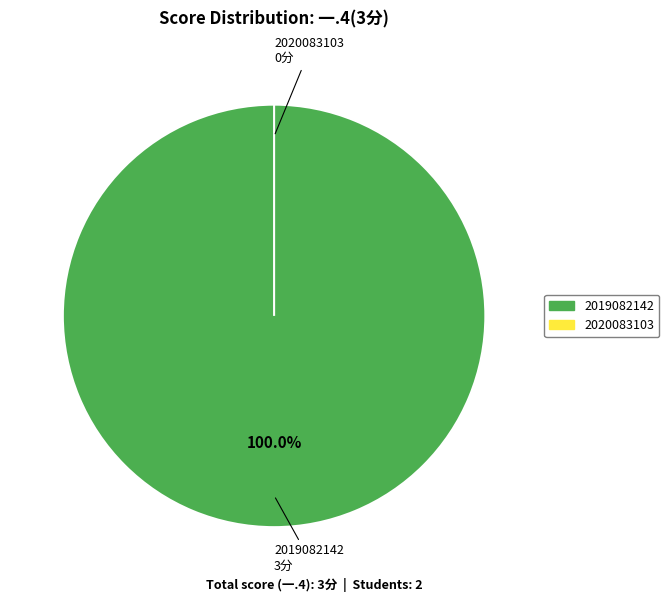

True or false: 2020083103 accounts for 11% of the total.

False